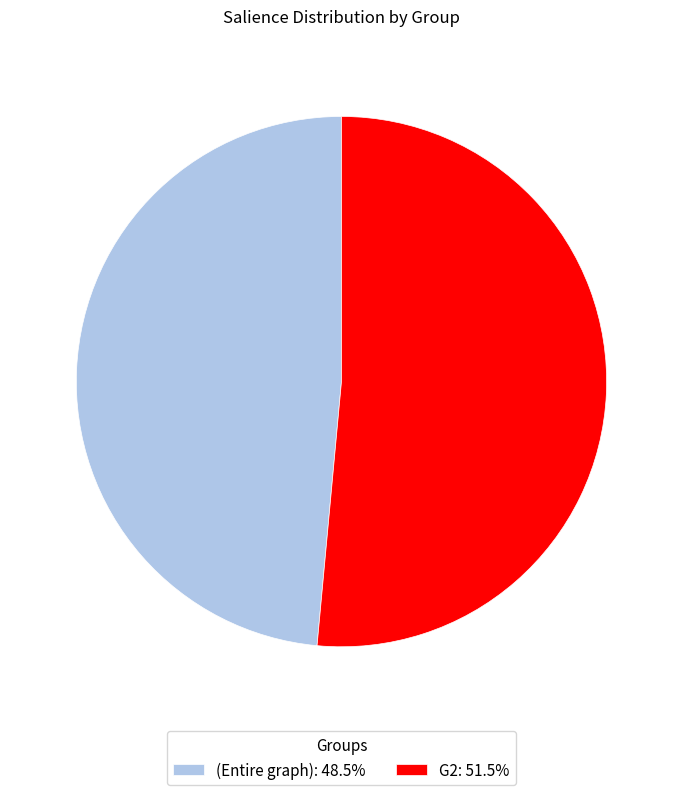

Rank the categories by value from highest to lowest.

G2, (Entire graph)